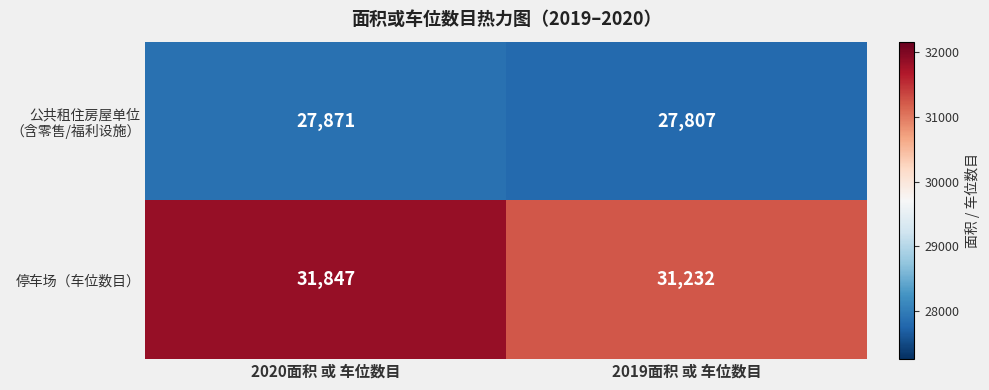

What is the total value across all series at 2020面积 或 车位数目?

59718